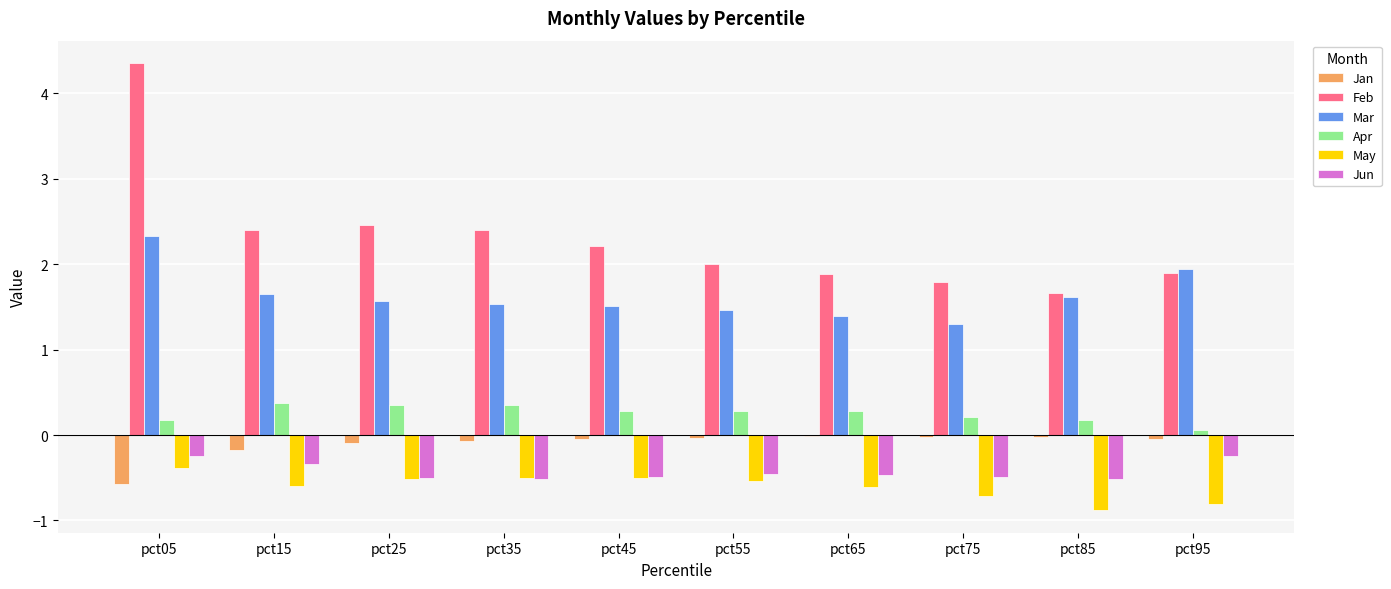

What are all the series names shown in the legend?

Jan, Feb, Mar, Apr, May, Jun